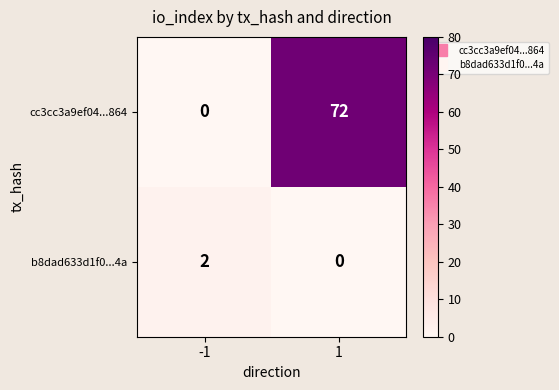

How many categories are shown in the chart?

2